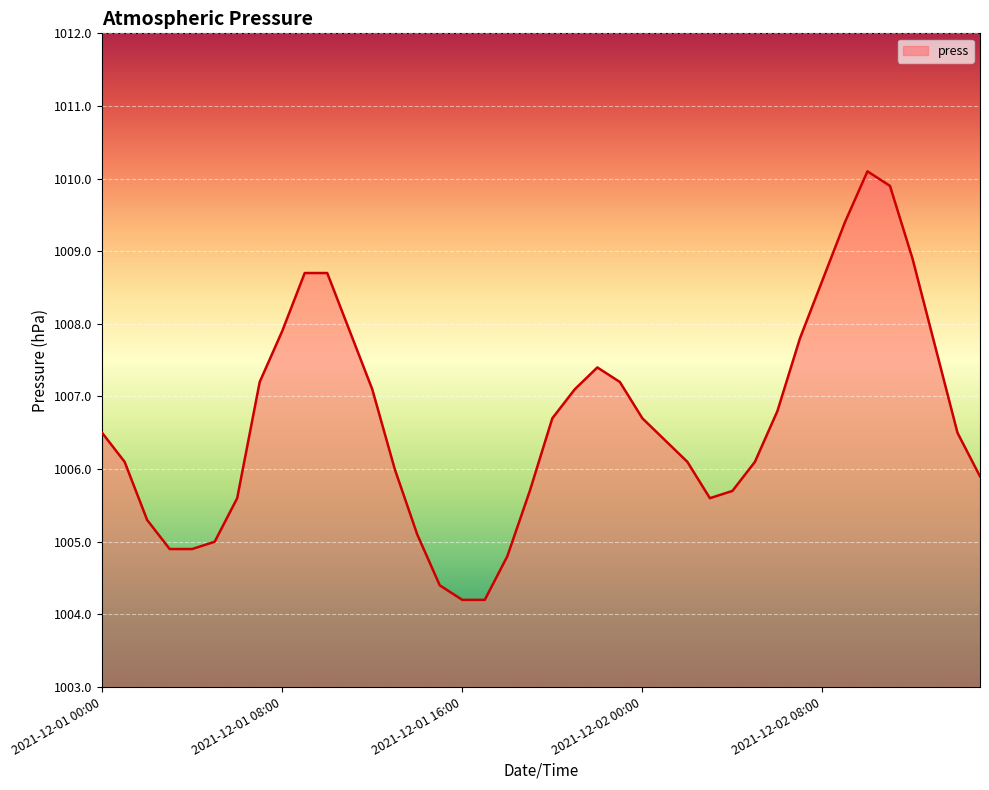

Reading left to right, extract all data points from this chart.

1006.5	1006.1	1005.3	1004.9	1004.9	1005.0	1005.6	1007.2	1007.9	1008.7	1008.7	1007.9	1007.1	1006.0	1005.1	1004.4	1004.2	1004.2	1004.8	1005.7	1006.7	1007.1	1007.4	1007.2	1006.7	1006.4	1006.1	1005.6	1005.7	1006.1	1006.8	1007.8	1008.6	1009.4	1010.1	1009.9	1008.9	1007.7	1006.5	1005.9